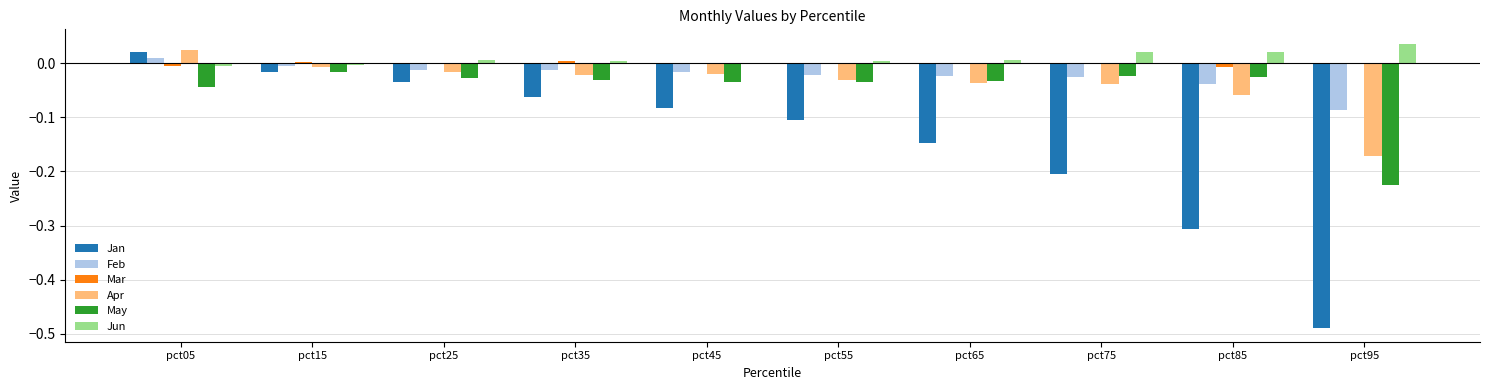

How many groups of bars are there?

10